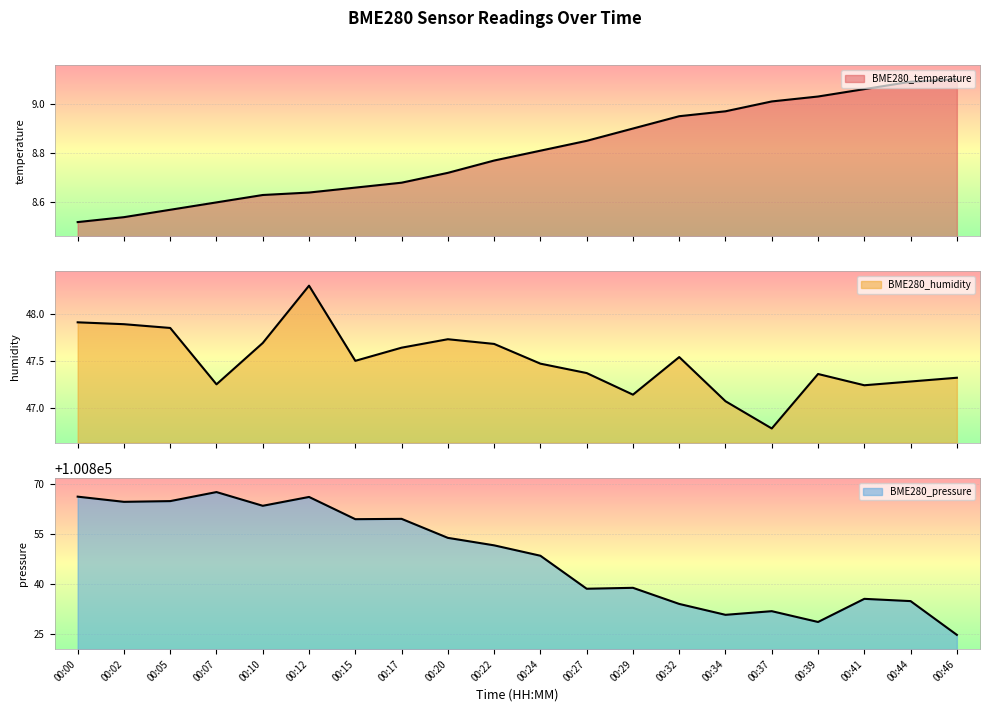

List the series in order of their peak value, highest first.

BME280_pressure, BME280_humidity, BME280_temperature